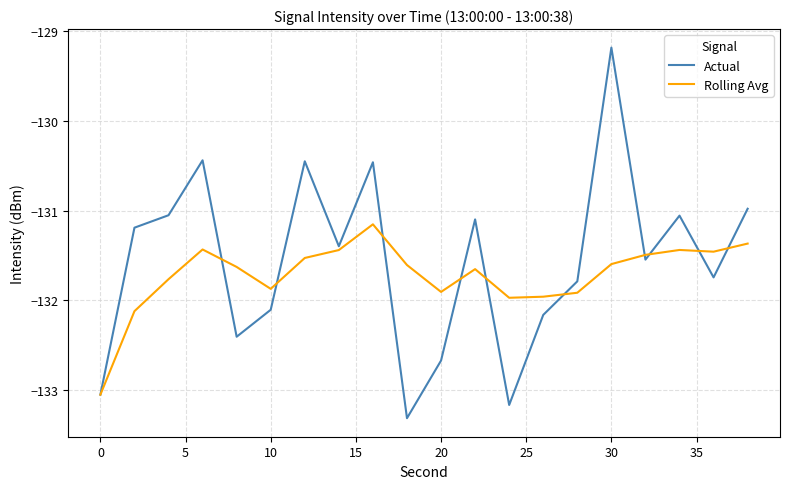

List the series in order of their peak value, highest first.

Actual, Rolling Avg